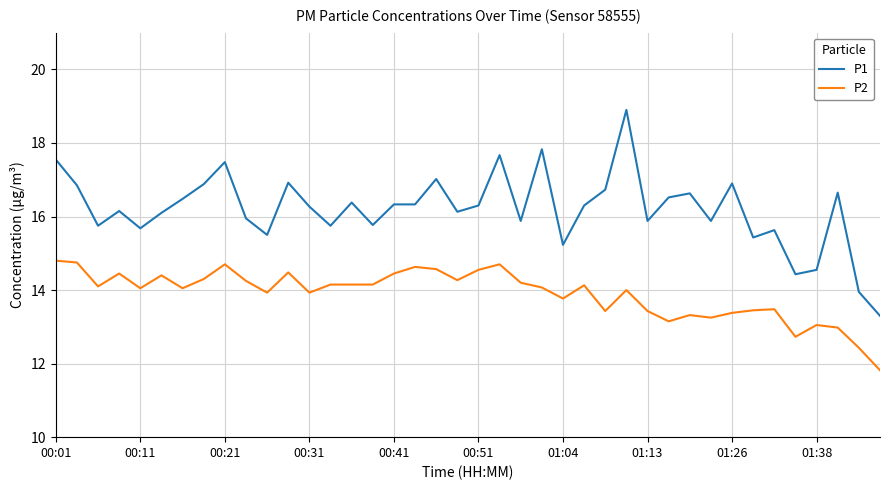

True or false: P1 and P2 intersect in this chart.

False